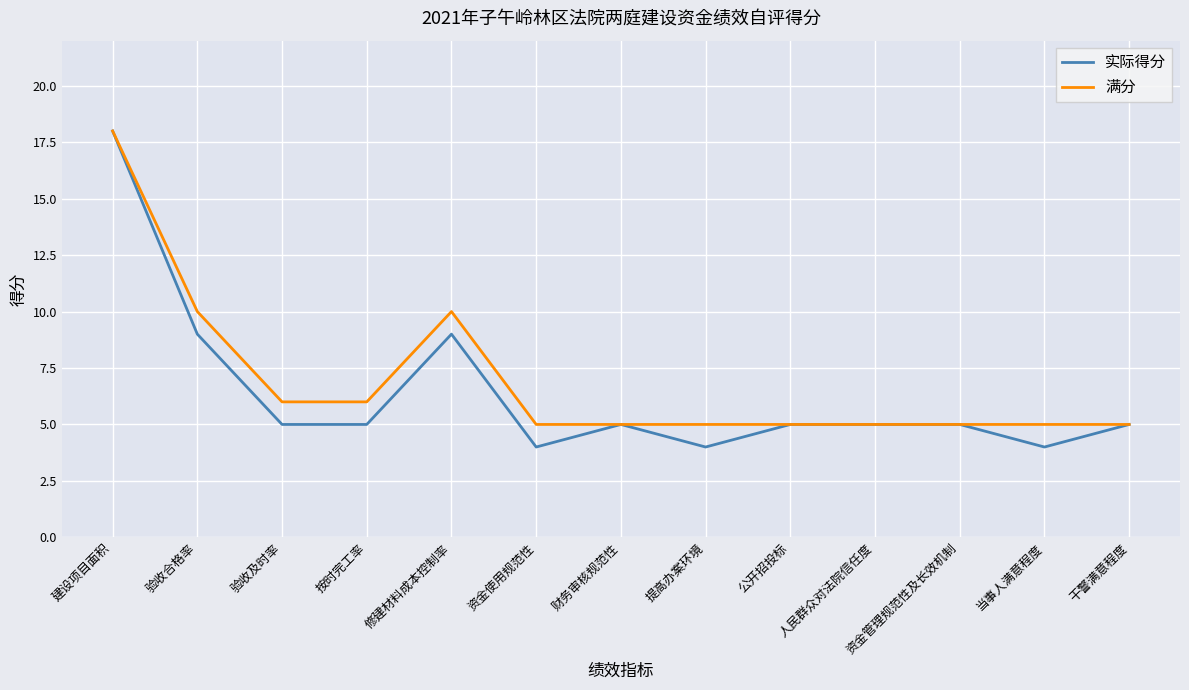

Which series has the widest spread of values?

实际得分